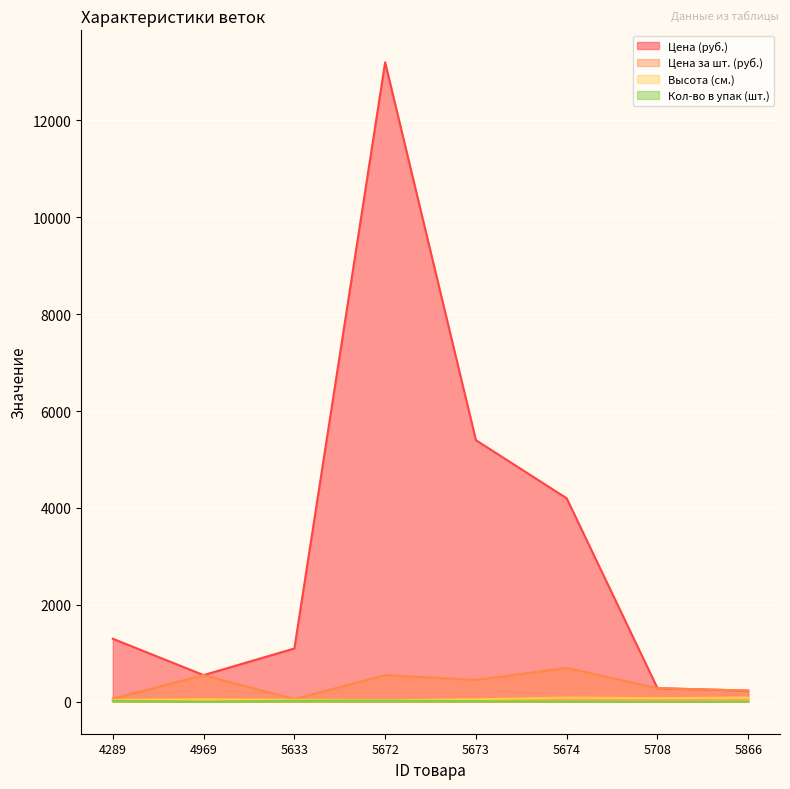

What is the total value across all series at 5672?

13807